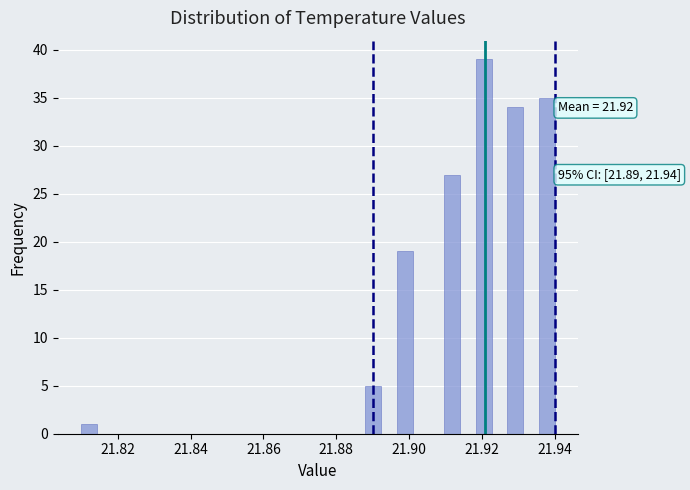

Around what value on the x-axis is the tallest bar? Give the approximate position of its centre, as read against the axis.

21.920